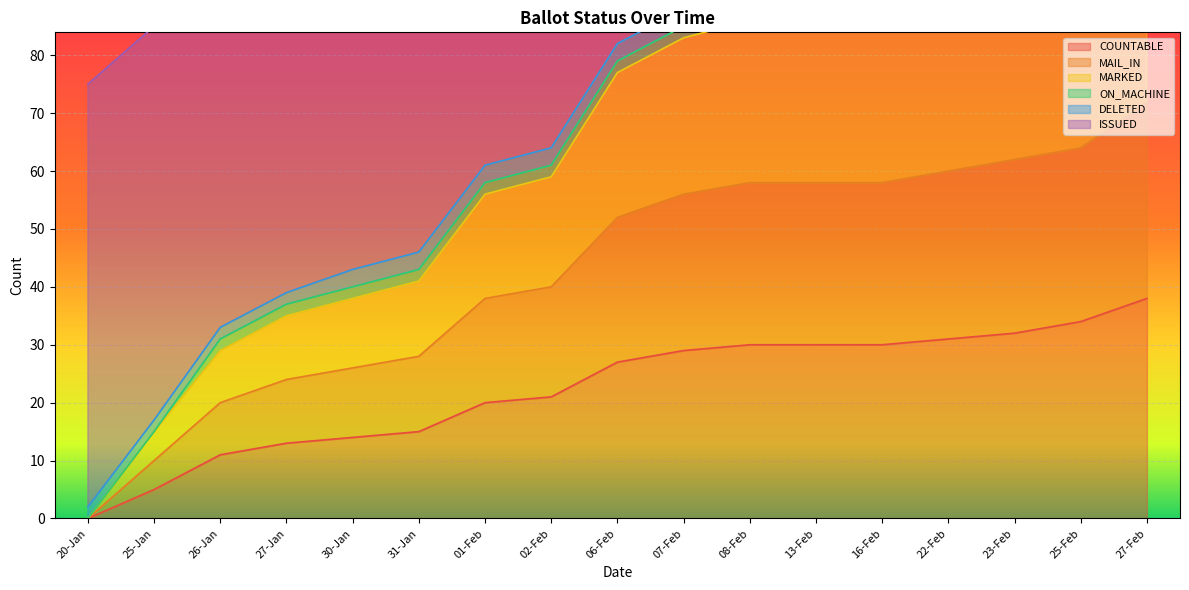

True or false: COUNTABLE has a value of 34 at 25-Feb.

True